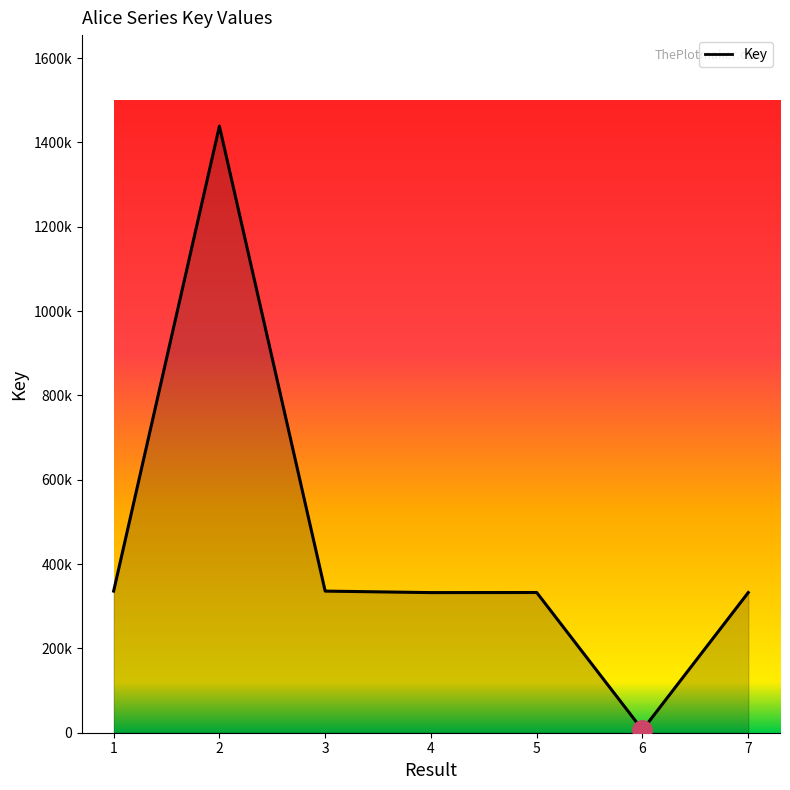

Rank the categories by value from lowest to highest.

6, 4, 7, 5, 3, 1, 2